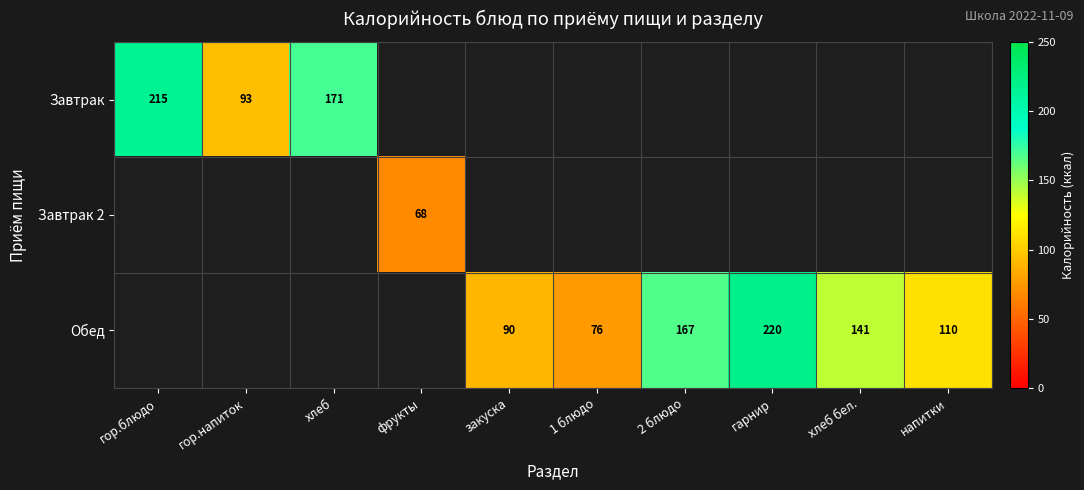

Between хлеб бел. and гор.блюдо, which is larger?

гор.блюдо